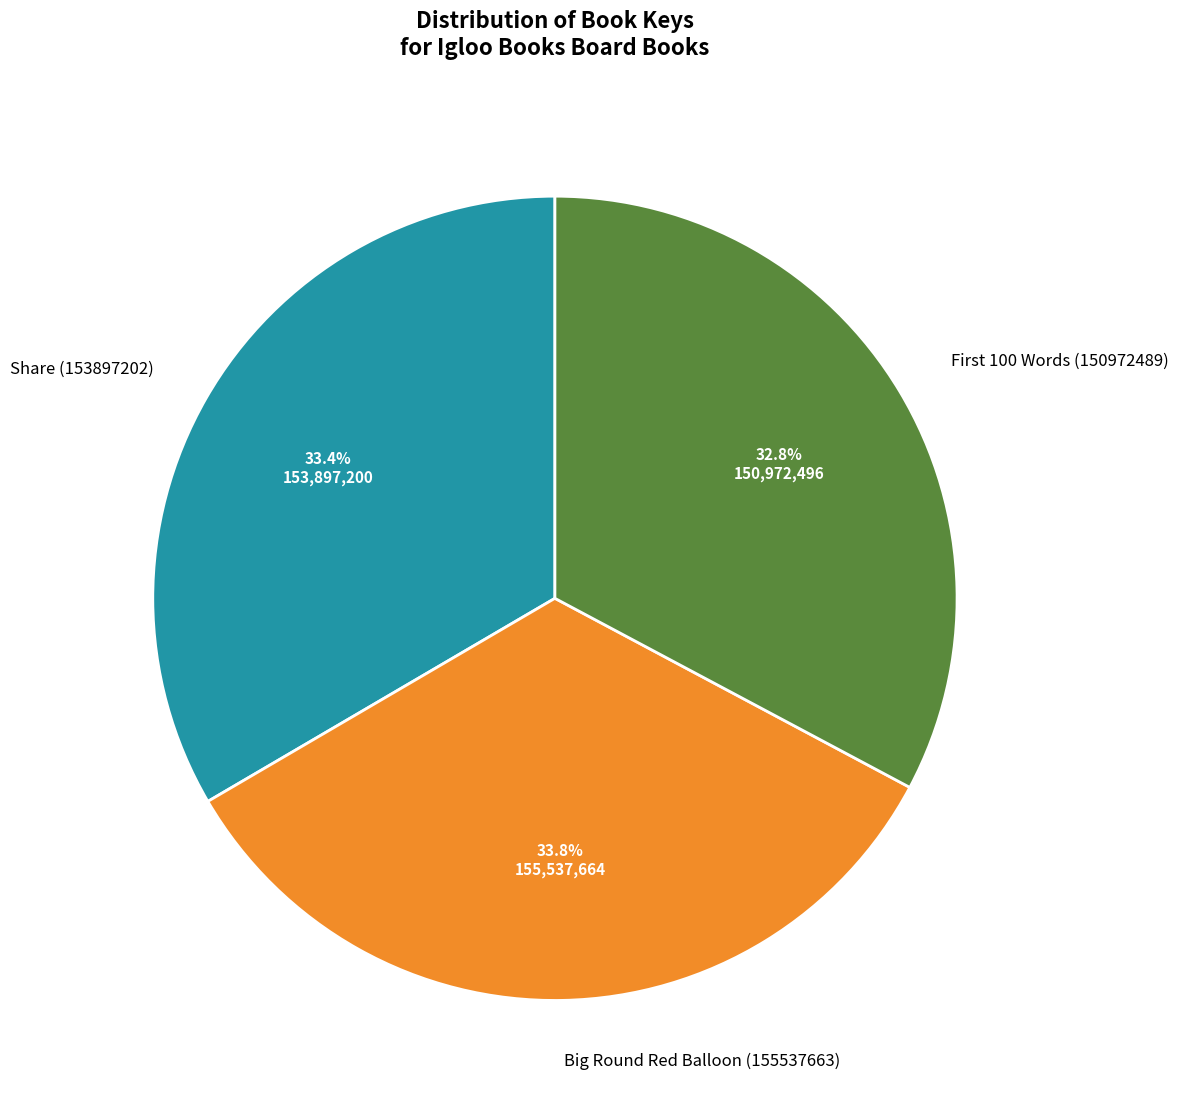

Count the number of slices in the pie.

3